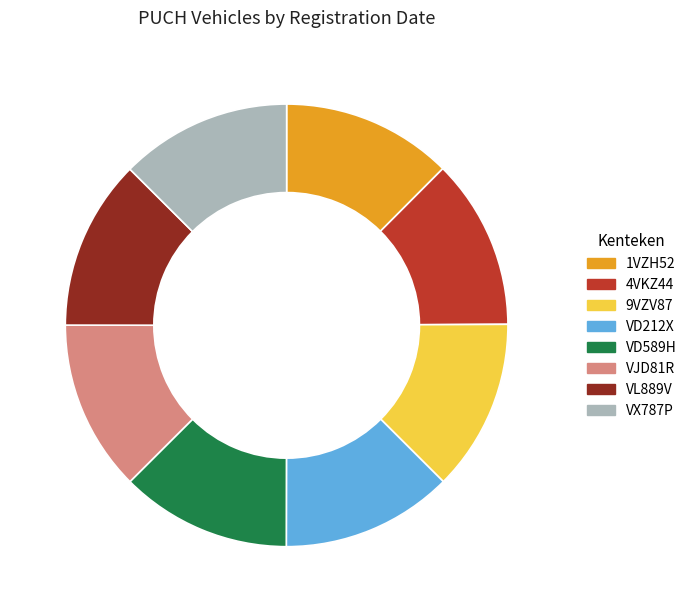

Combined, do VX787P and VL889V account for over 50%?

No